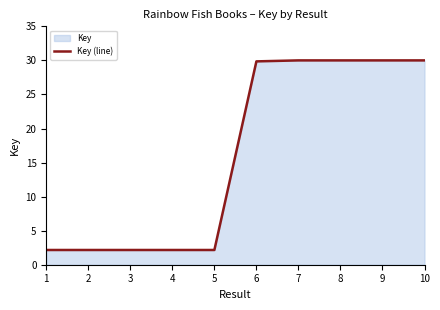

The chart shows a value of 2.2 at 5. True or false?

True